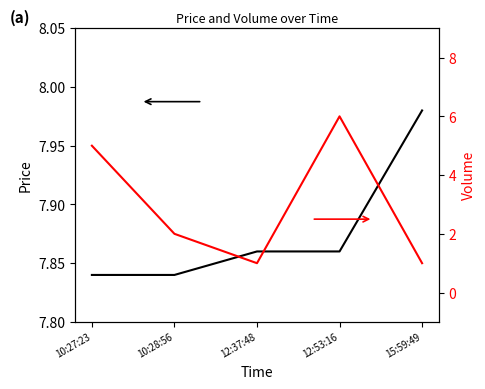

Reading left to right, list all the values displayed in this chart.

Price: 7.8	7.8	7.9	7.9	8.0
Volume: 5.0	2.0	1.0	6.0	1.0